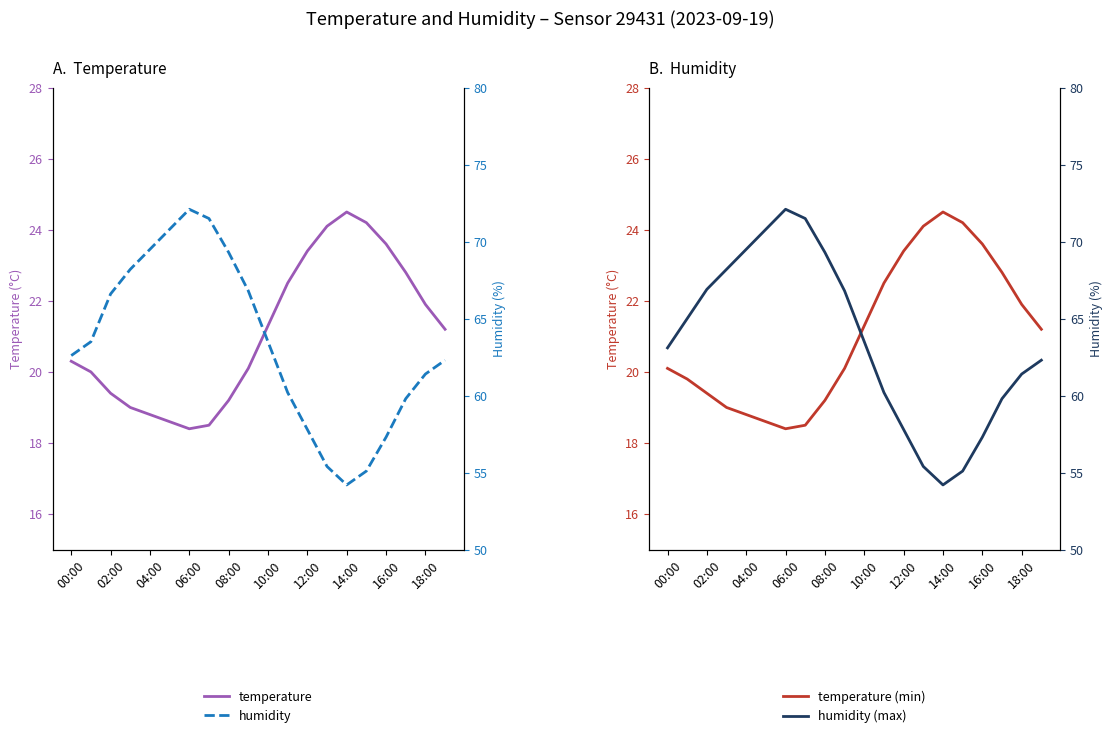

How many values in the humidity series exceed 63?

10